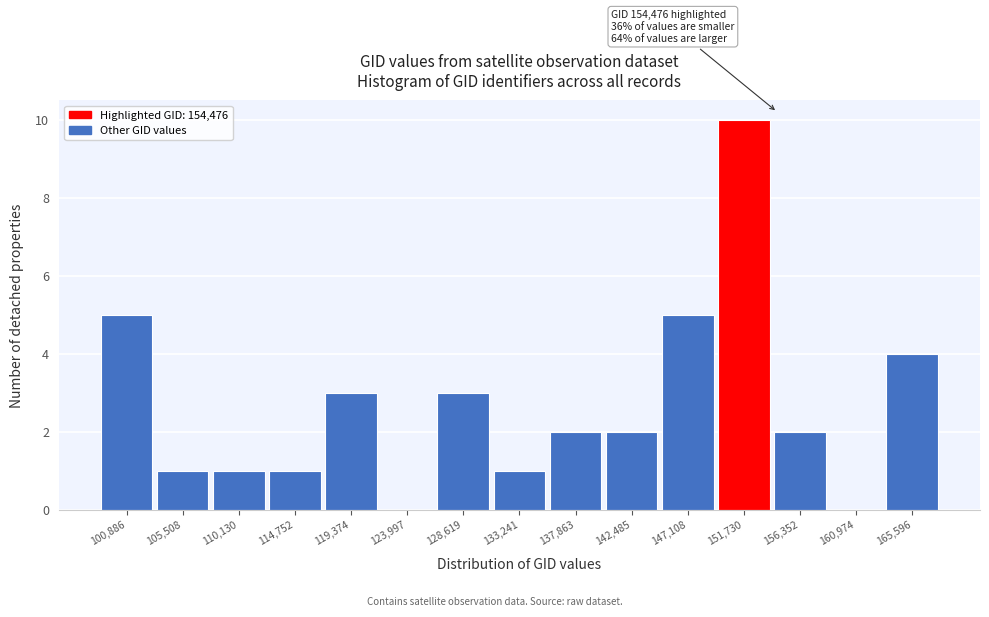

Reading right to left, extract all data points from this chart.

165,596=4	160,974=0	156,352=2	151,730=10	147,108=5	142,485=2	137,863=2	133,241=1	128,619=3	123,997=0	119,374=3	114,752=1	110,130=1	105,508=1	100,886=5